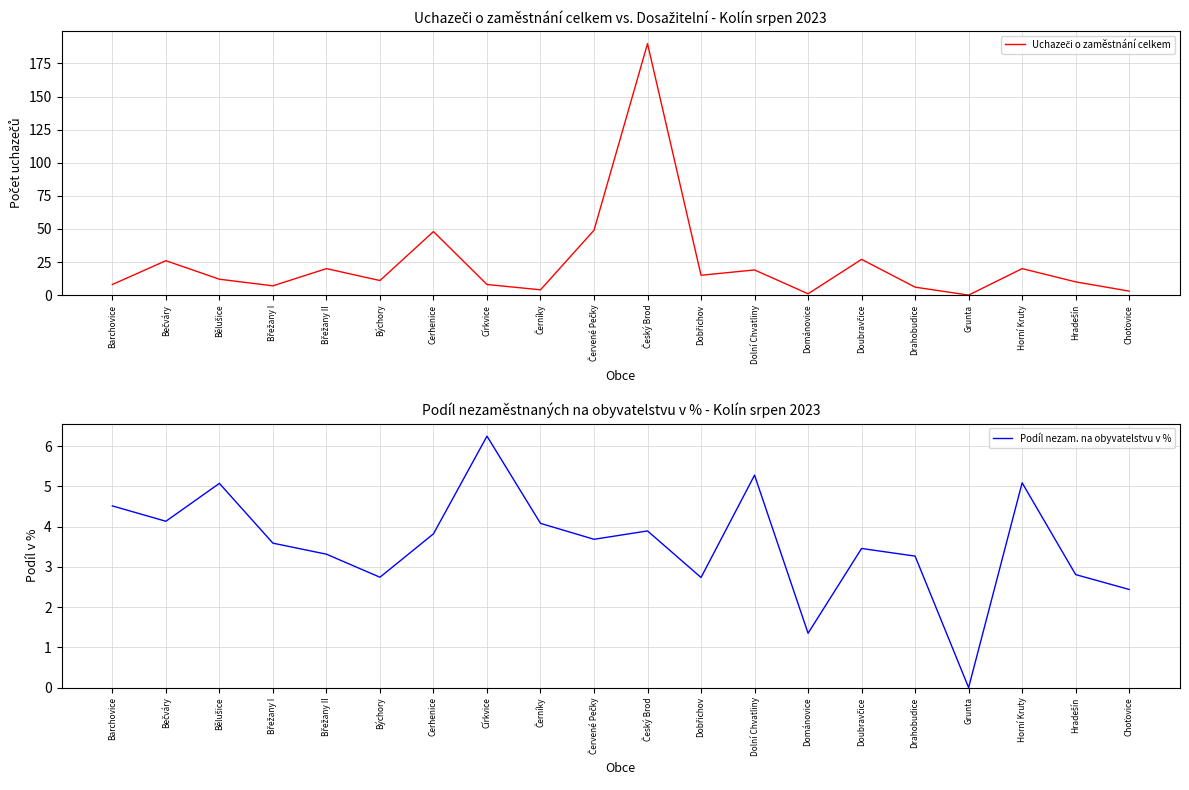

What position from the left is Bělušice?

3